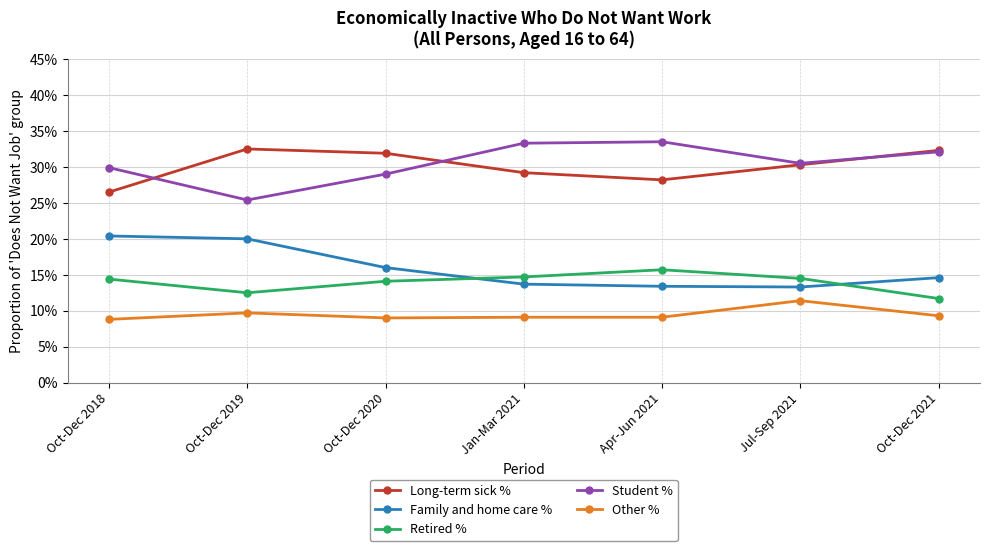

At which category does the chart reach its minimum across all series?

Oct-Dec 2018